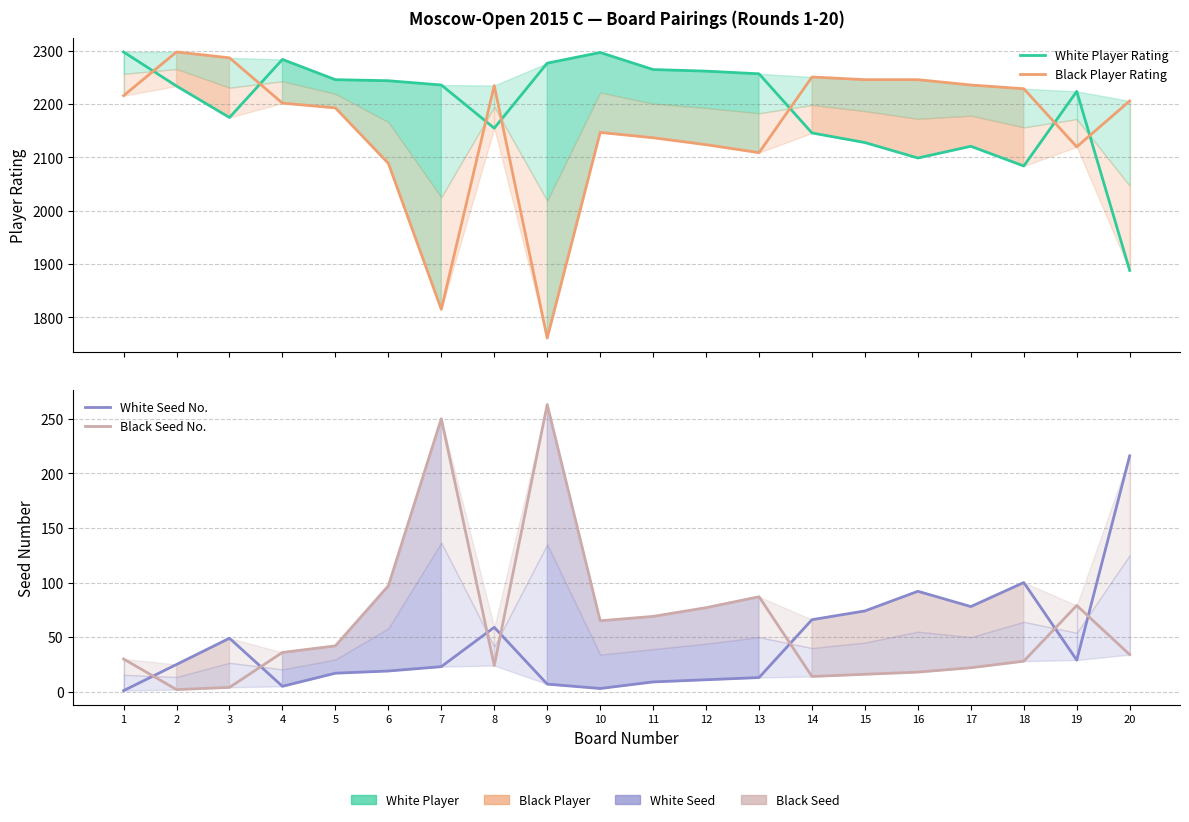

Read the Black Seed No. value at 15, to the nearest 5.

15